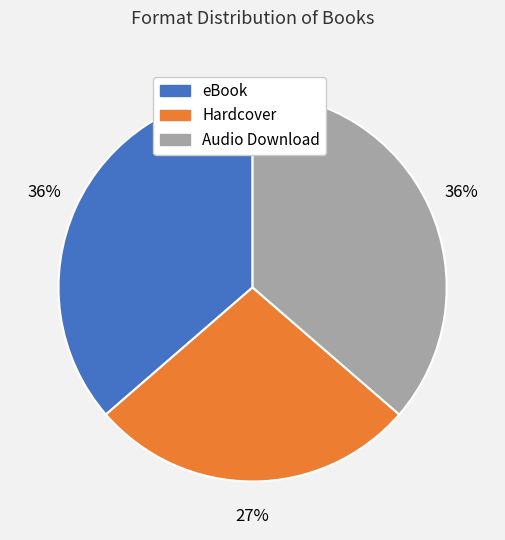

How many segments does this pie chart have?

3